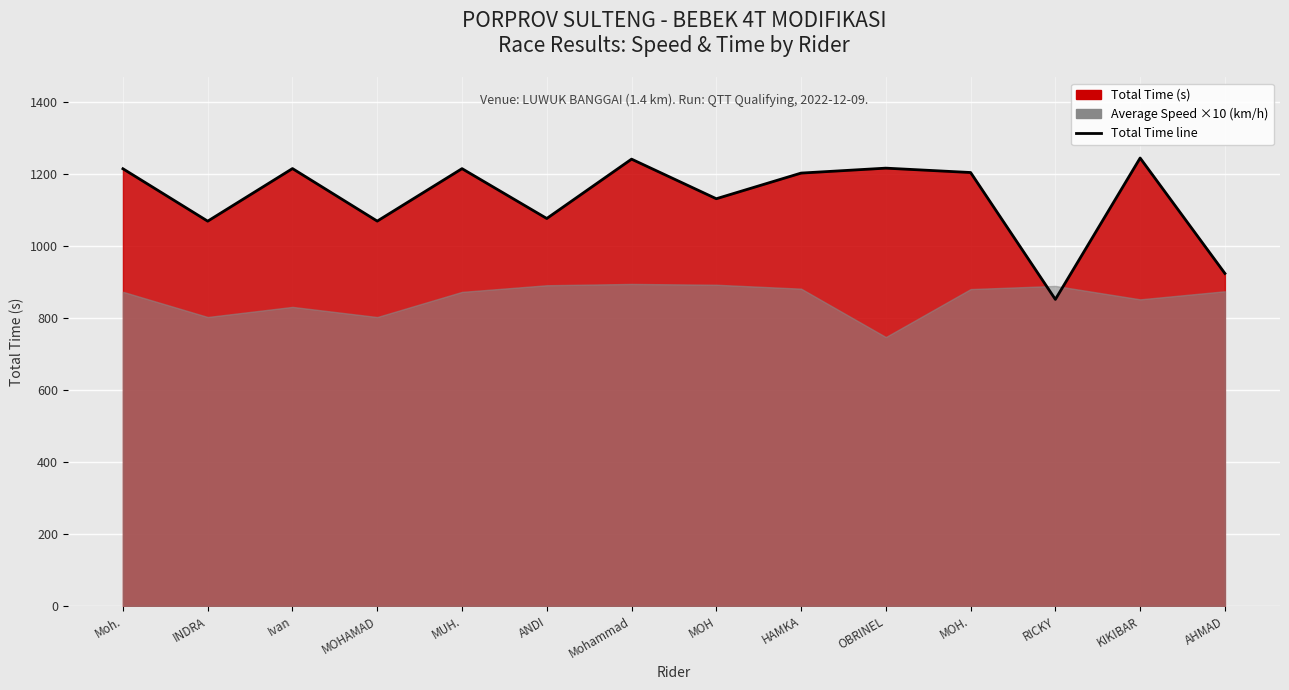

At which label is the value closest to 1047?

INDRA